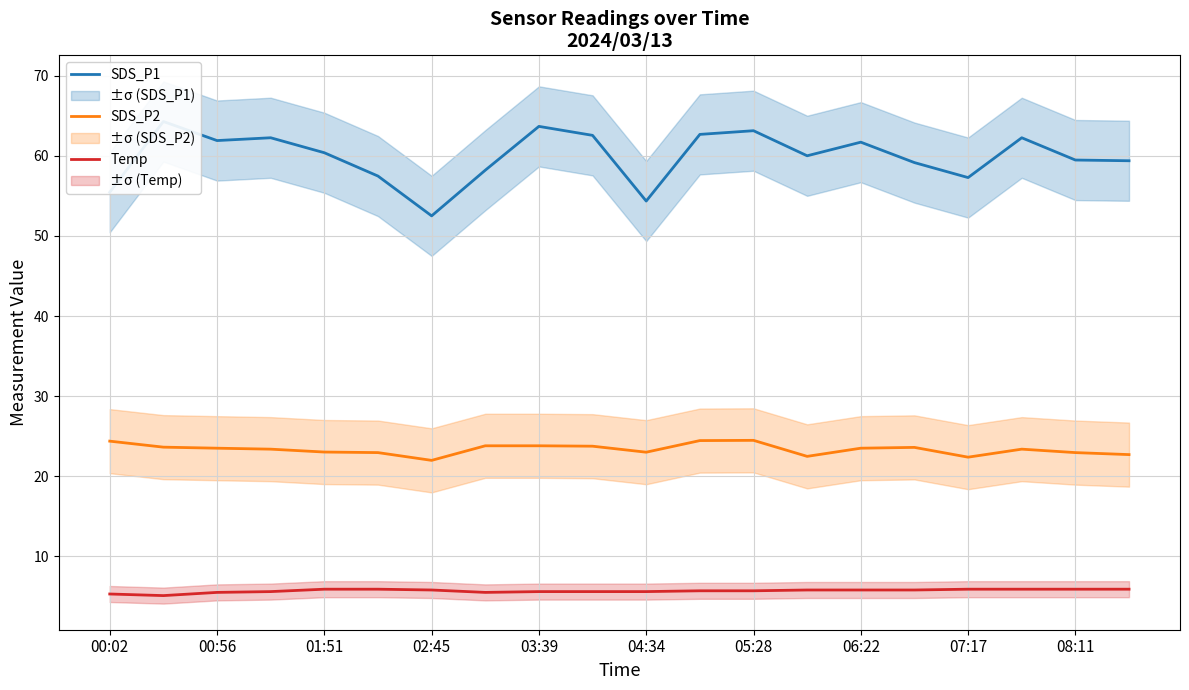

True or false: SDS_P1 and SDS_P2 cross at least once.

False